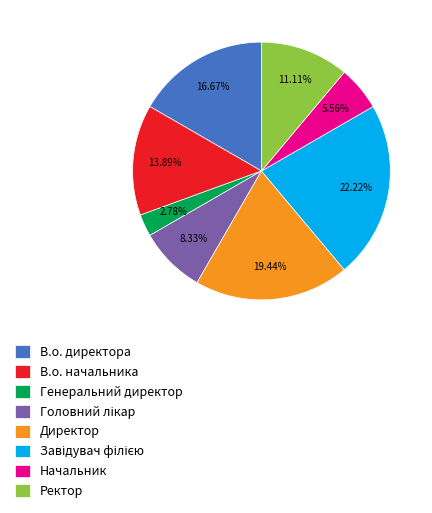

Does Начальник account for over 50% of the chart?

No